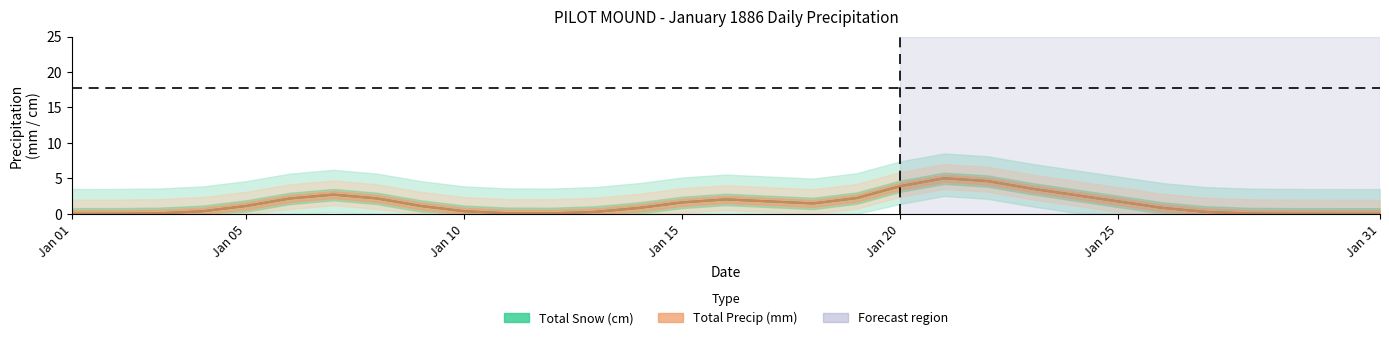

Which series changed the most between 02 and 13?

Total Snow (cm)